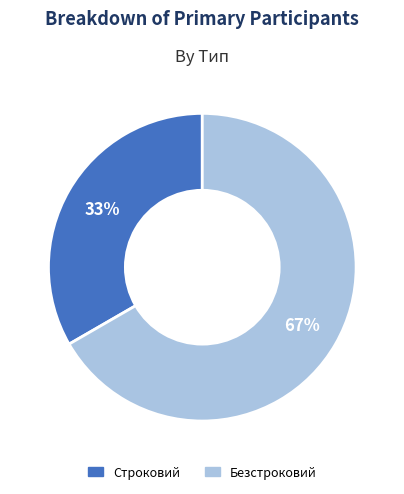

Is the sum of Безстроковий and Строковий greater than half?

Yes